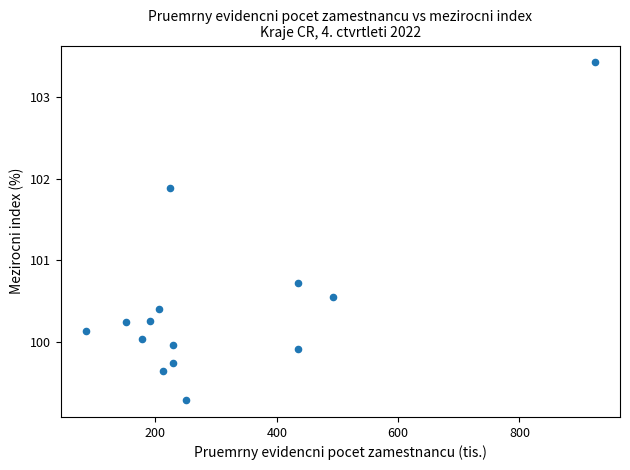

What is the range of Y values (max minus min)?

4.1